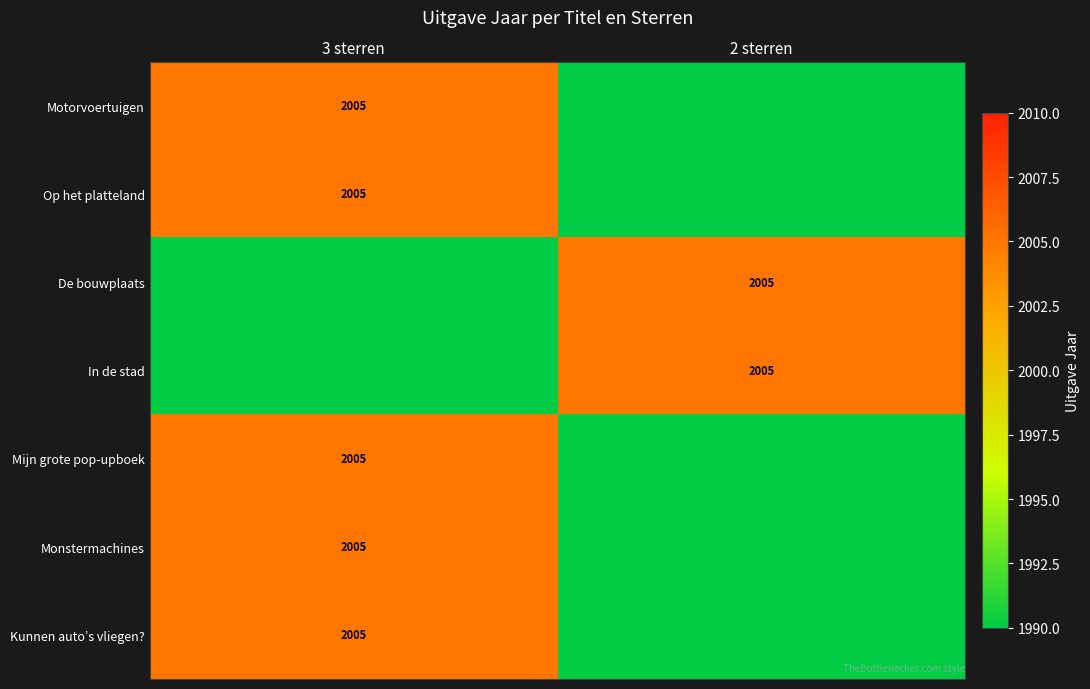

The Op het platteland series shows 2005 at 3 sterren. True or false?

True